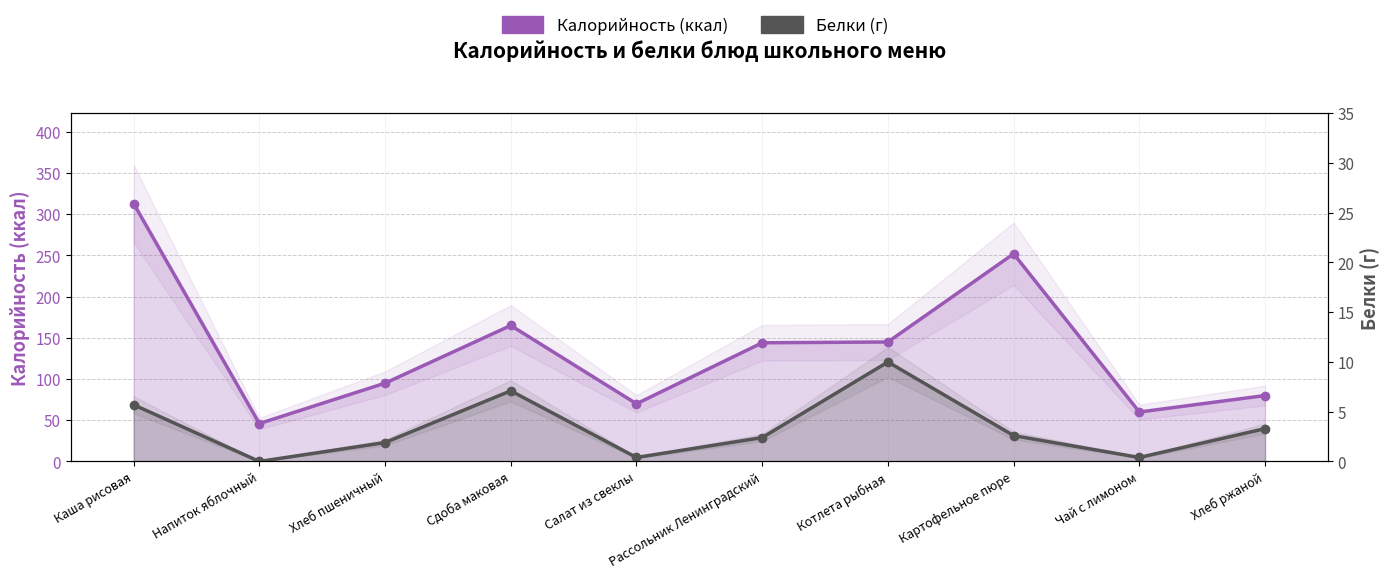

Rank the series by their average value, from lowest to highest.

Белки, Калорийность